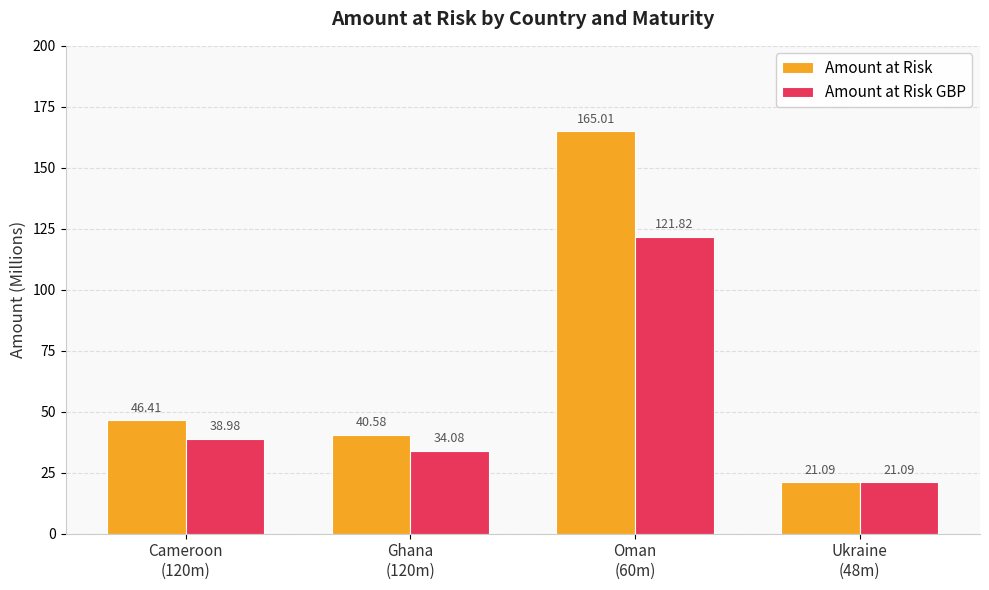

List the series in order of their peak value, lowest first.

Amount at Risk GBP, Amount at Risk